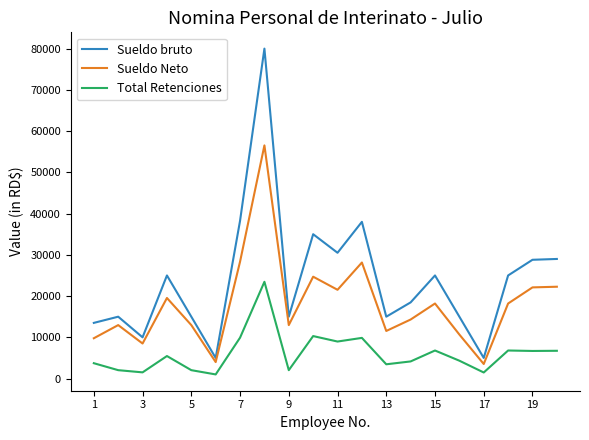

List the series in order of their overall mean, lowest first.

Total Retenciones, Sueldo Neto, Sueldo bruto